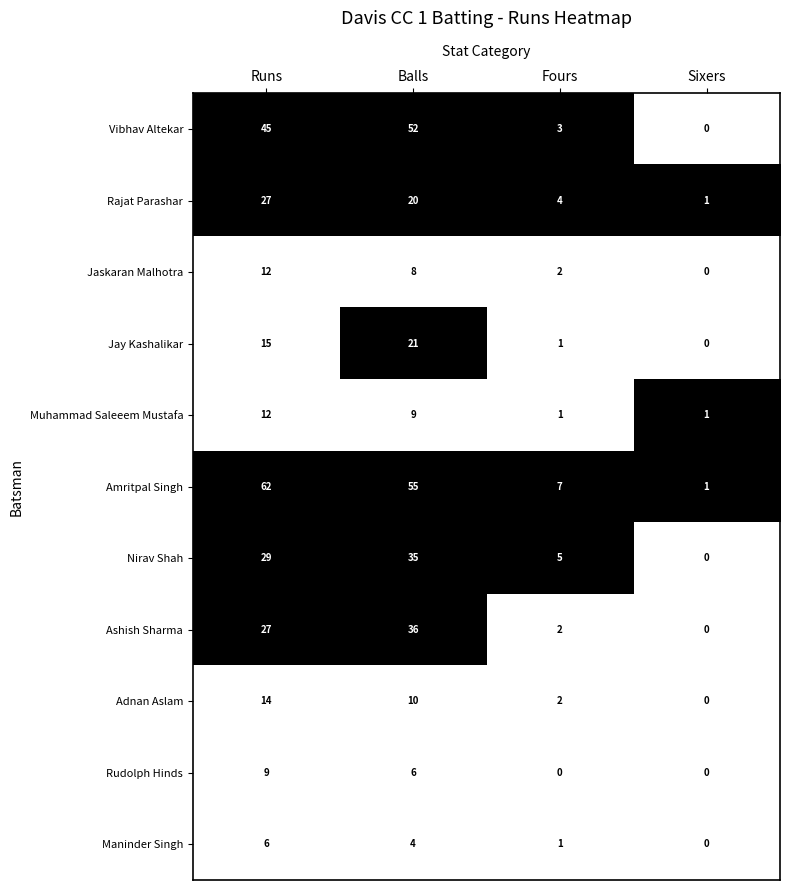

What is the difference between the second highest and second lowest values in the Vibhav Altekar series?

42